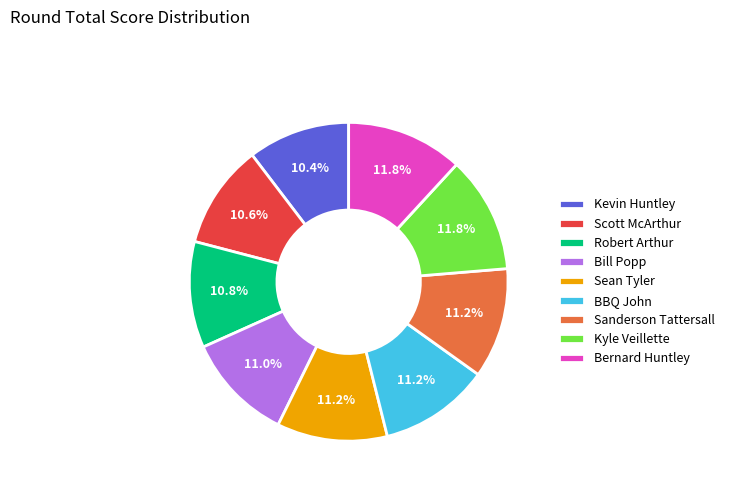

How much of the chart is everything except Kyle Veillette?

88.2%